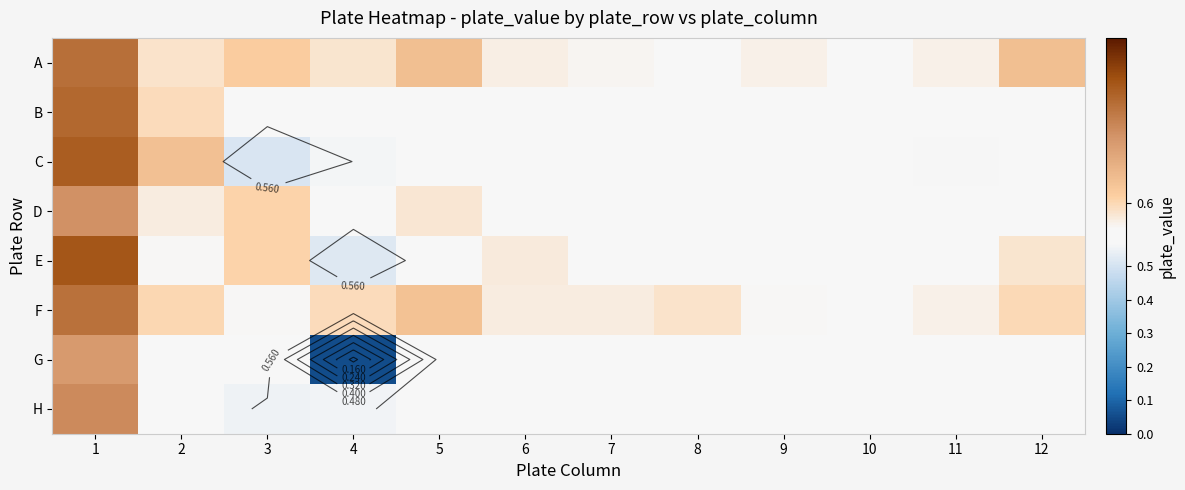

Which series has the largest range (max minus min)?

G